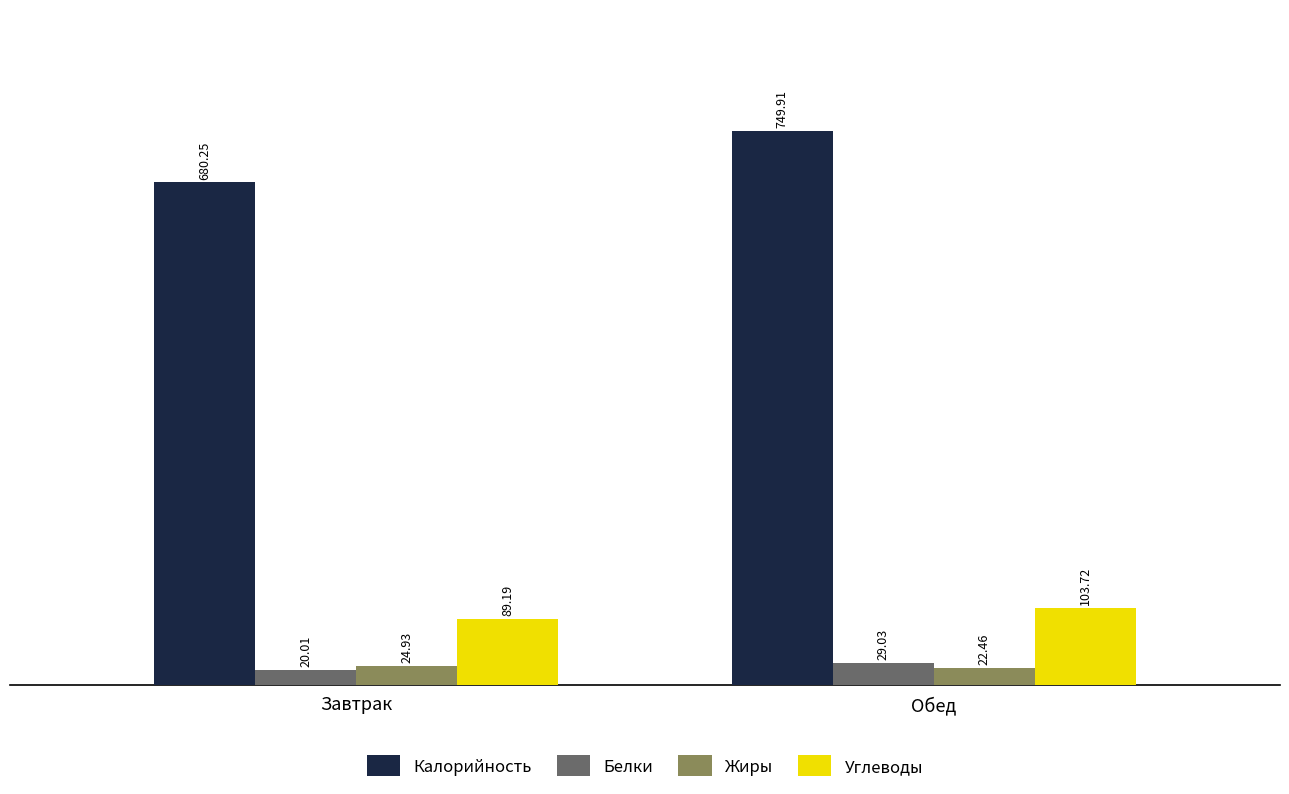

What is the label of the 2nd bar from the left?

Обед